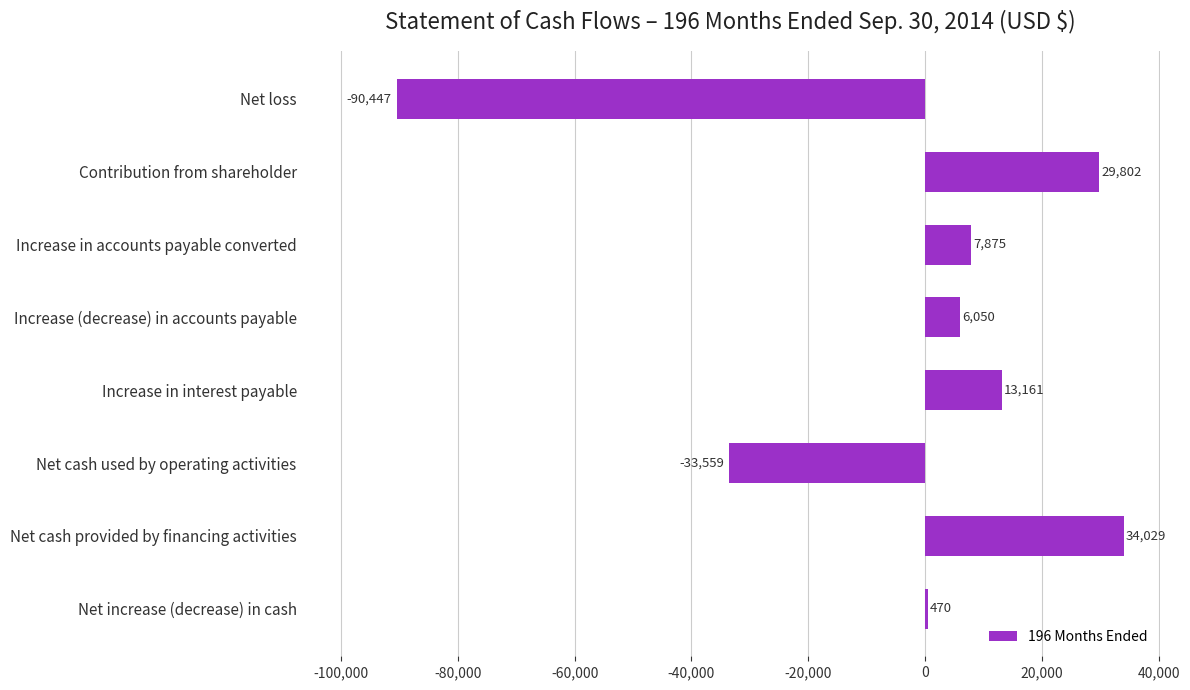

At which label is the value closest to -28209?

Net cash used by operating activities